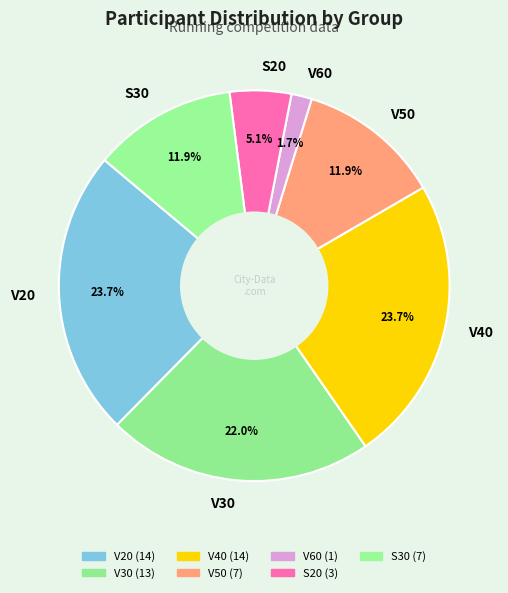

Approximately how many times larger is the value at V40 compared to V30?

1.1